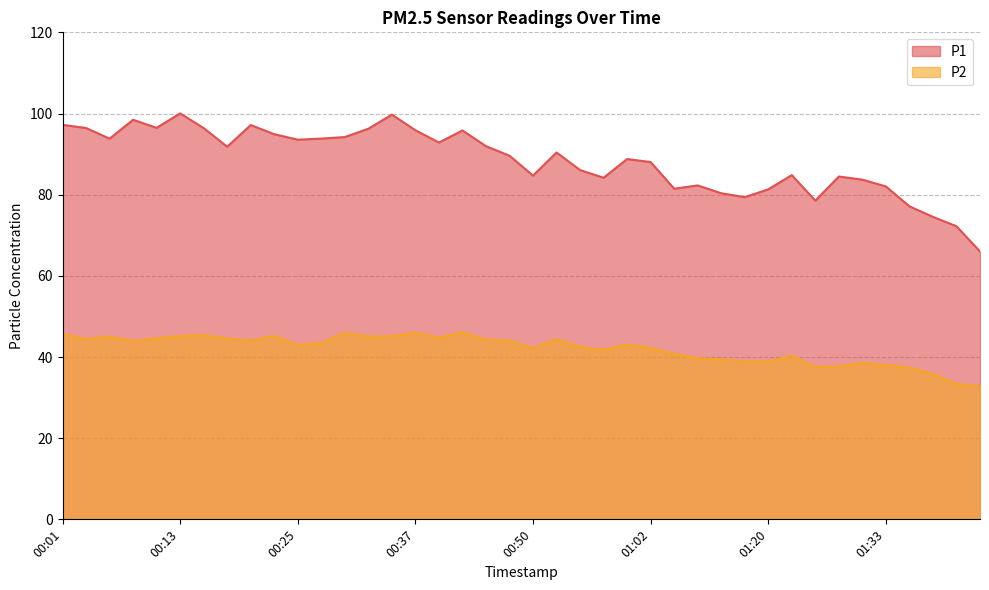

In P1, how many points are higher than both neighbors (excluding endpoints)?

10